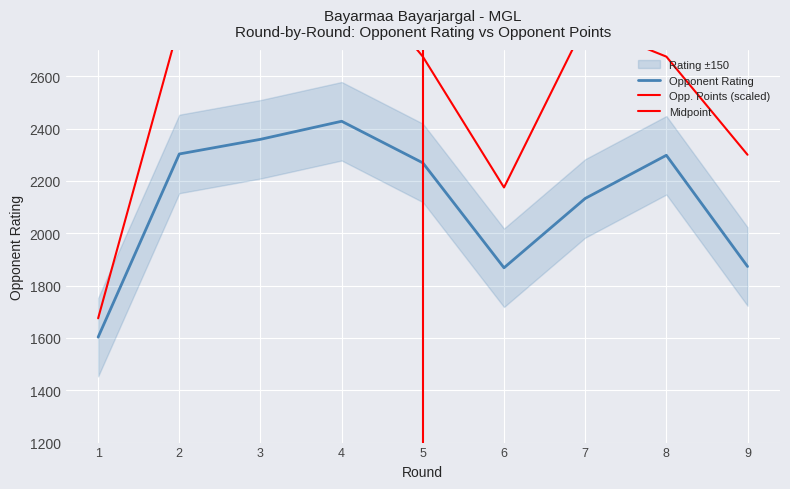

True or false: Rating and Opponent Points cross at least once.

False